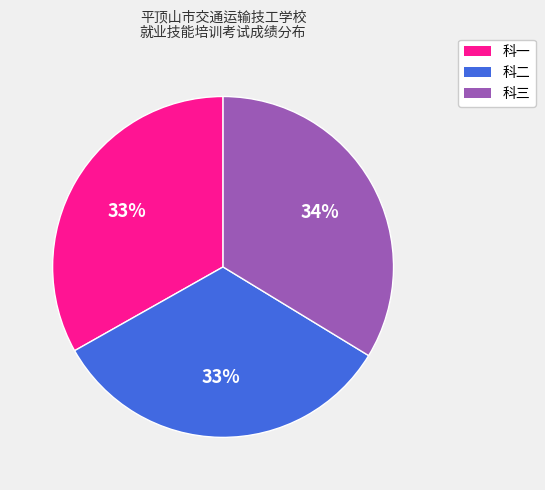

How many segments does this pie chart have?

3